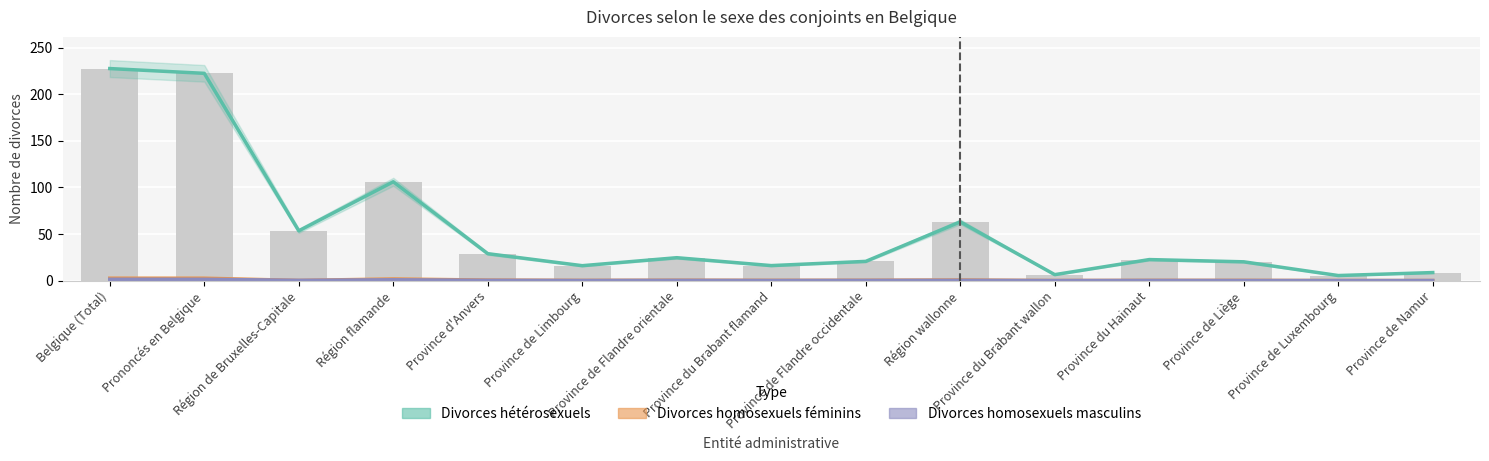

Reading left to right, list all the values displayed in this chart.

Divorces hétérosexuels: 227.4	222.3	53.4	106.0	28.8	16.0	24.5	16.1	20.6	63.0	6.3	22.5	20.1	5.4	8.6
Divorces homosexuels féminins: 2.5	2.5	0.2	1.7	0.5	0.2	0.4	0.3	0.3	0.6	0.1	0.2	0.2	0.0	0.0
Divorces homosexuels masculins: 1.4	1.4	0.3	0.8	0.3	0.1	0.2	0.1	0.2	0.2	0.0	0.1	0.1	0.0	0.0